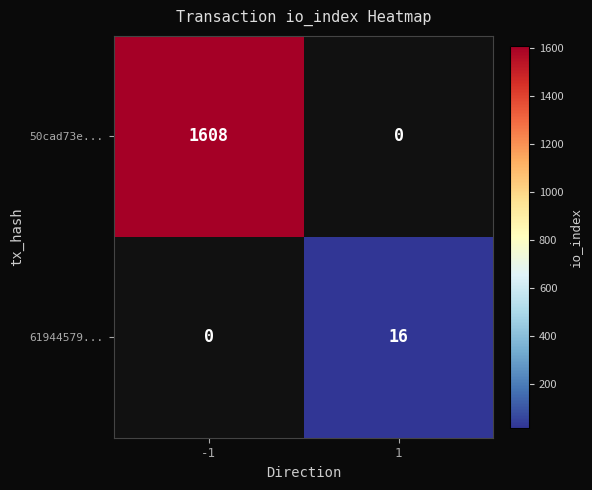

How many categories are shown in the chart?

2